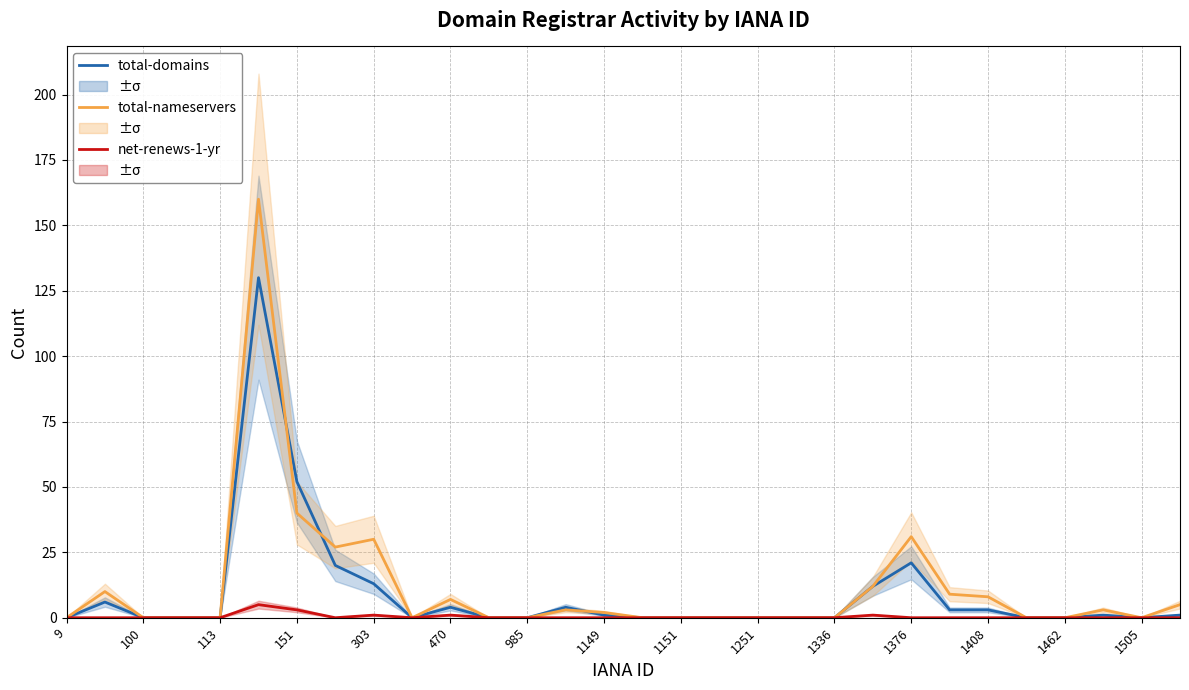

List the series in order of their overall mean, lowest first.

net-renews-1-yr, total-domains, total-nameservers